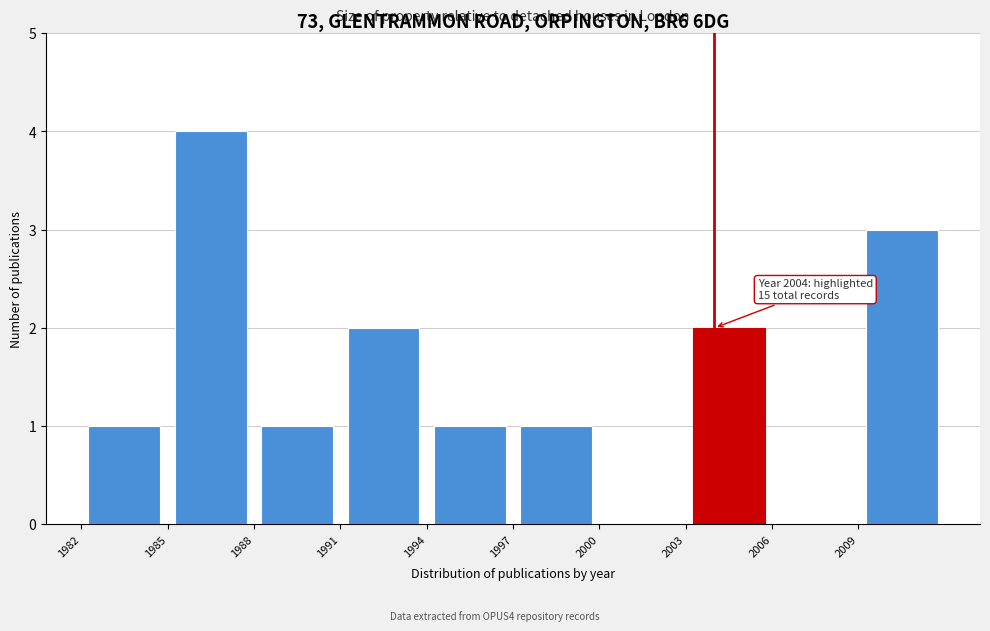

Which range on the x-axis has the tallest bar?

1985 to 1988